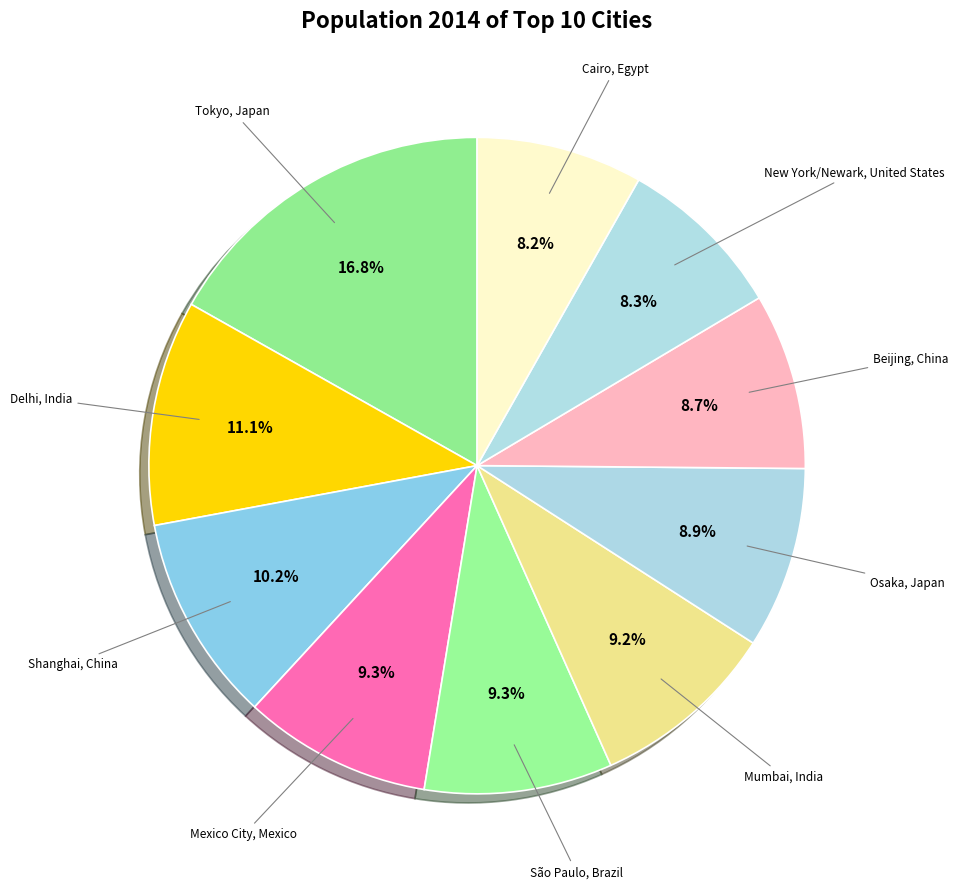

How many segments does this pie chart have?

10